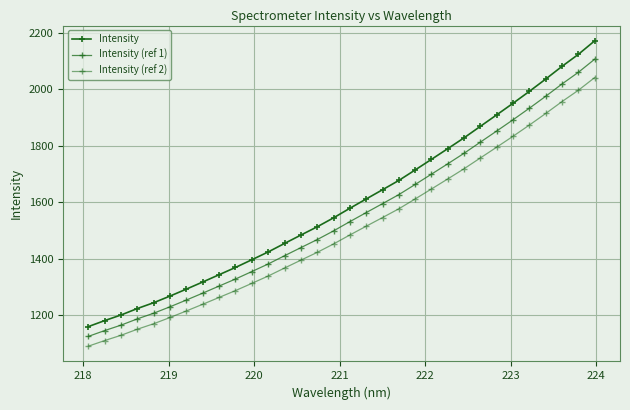

What is the value of the Intensity (ref 1) point at the 14th from the left?

1438.6